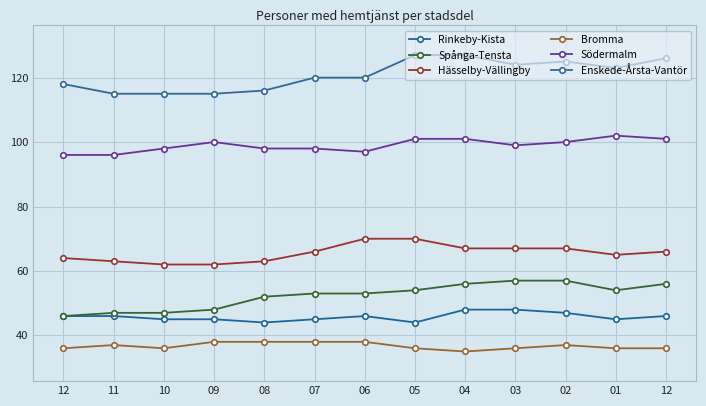

How many lines are shown in the chart?

6